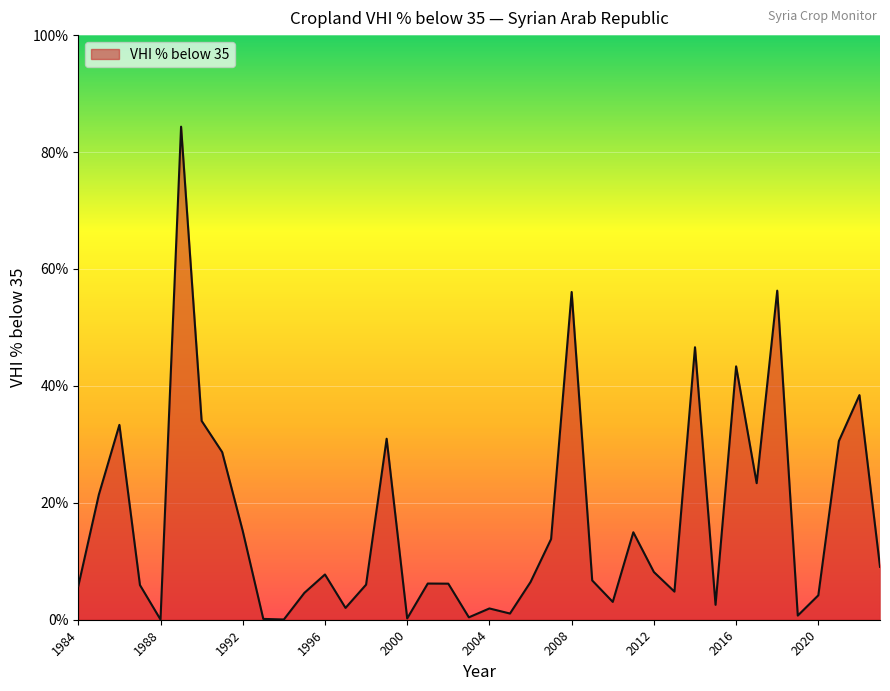

What is the greatest value displayed?

84.3